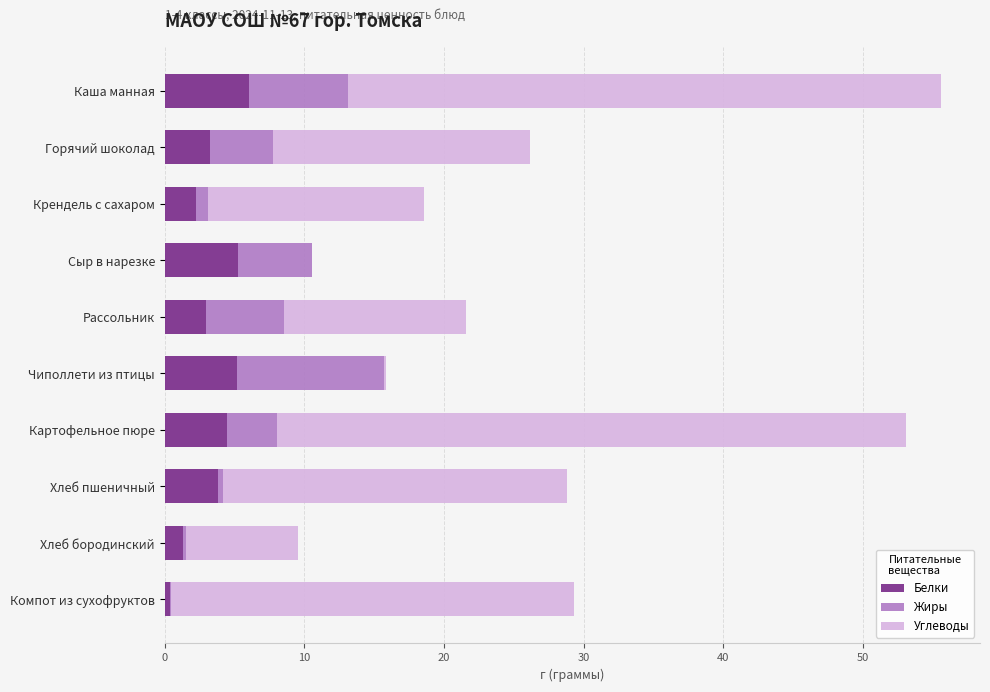

True or false: Белки has a value of 3.8 at Хлеб пшеничный.

True